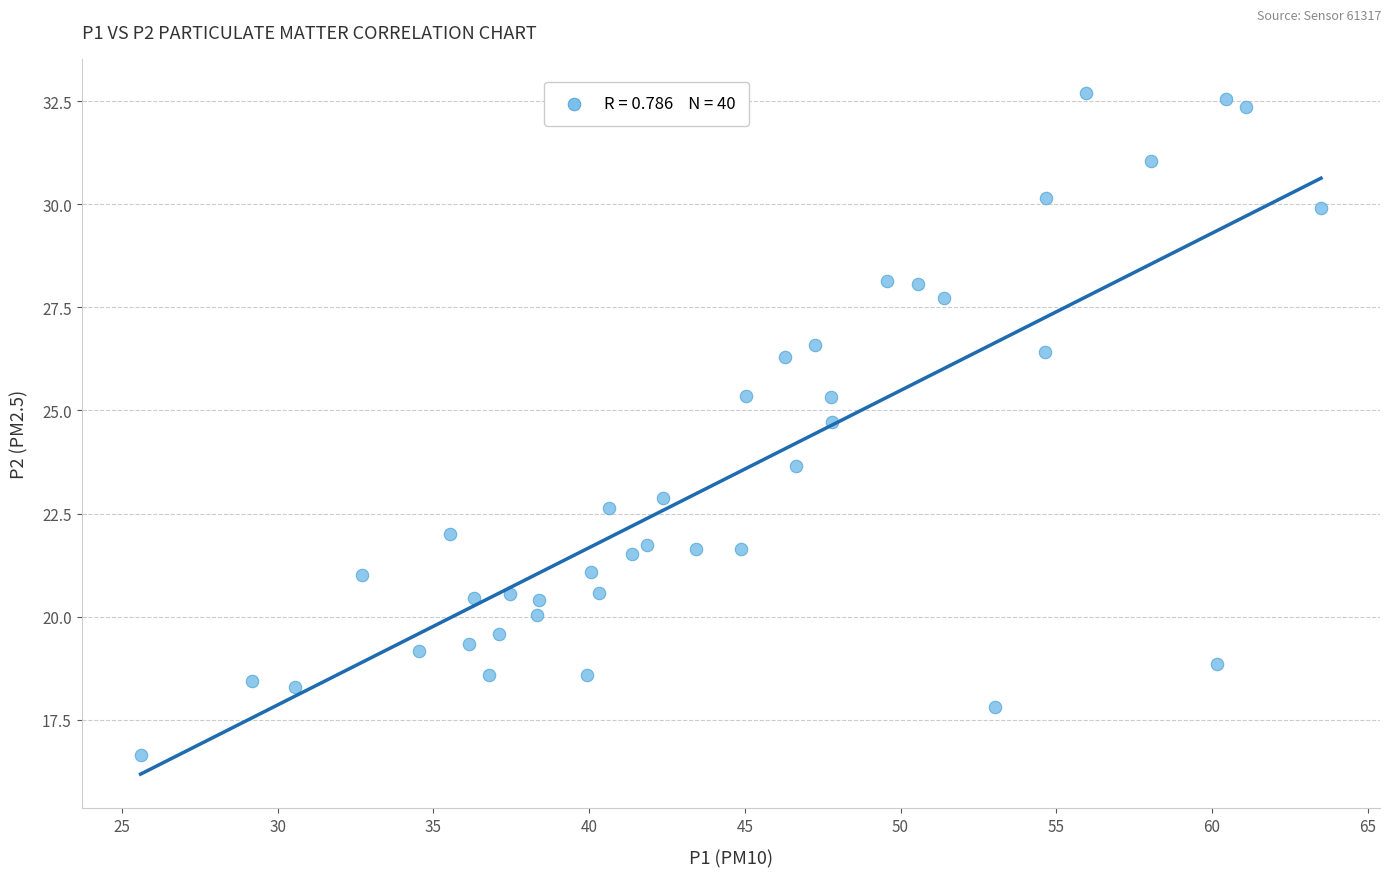

What is the range of X values (max minus min)?

37.9